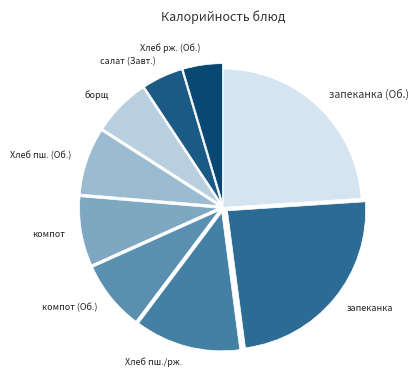

Is there a majority slice in this chart?

No